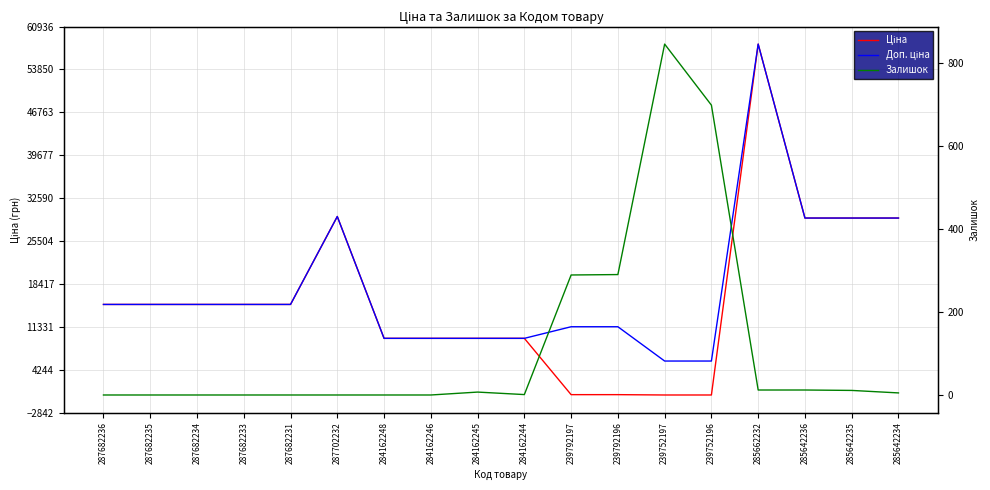

At how many categories does at least one series exceed 17503?

5